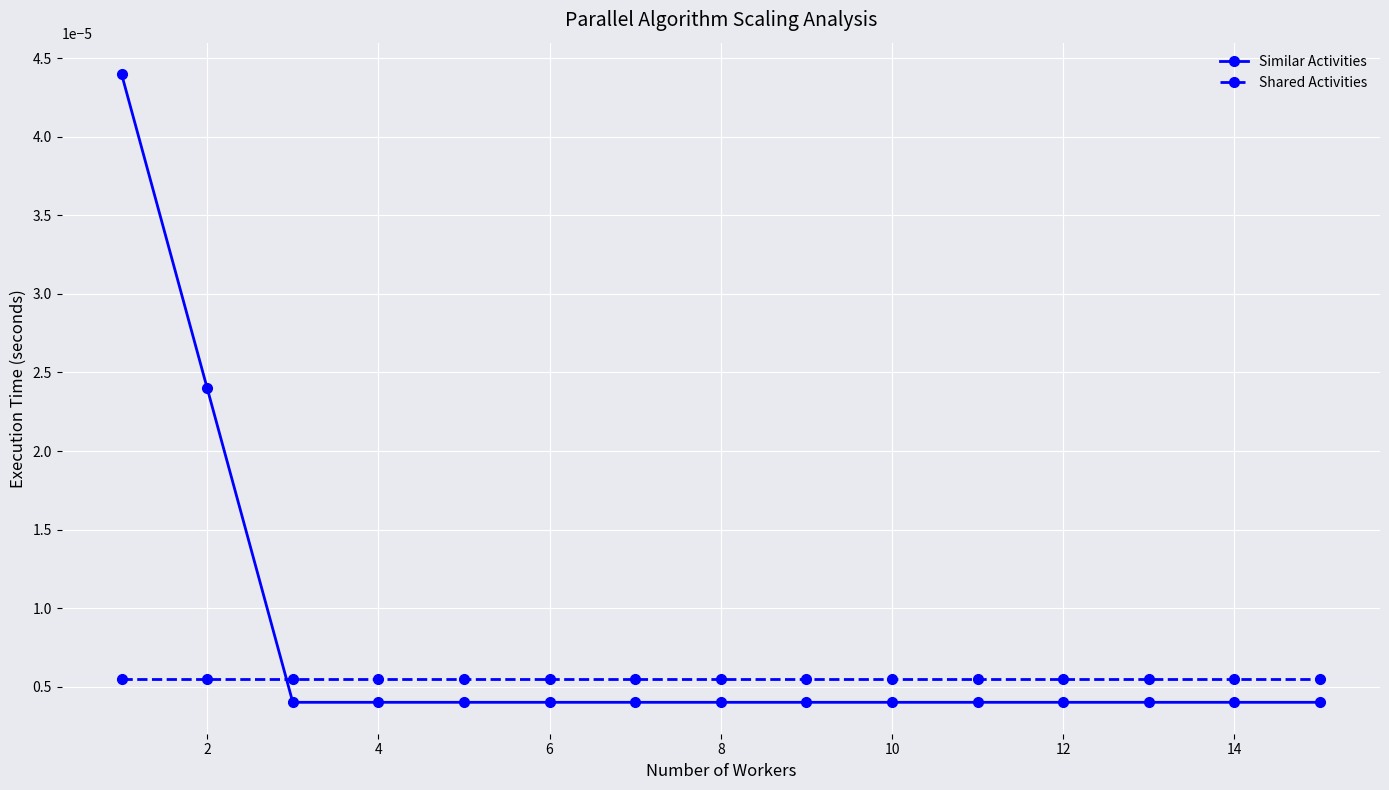

How many lines are shown in the chart?

2